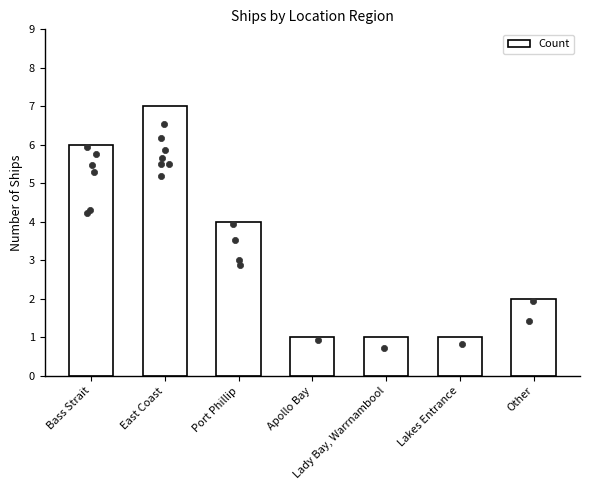

Between Lakes Entrance and Port Phillip, which is larger?

Port Phillip